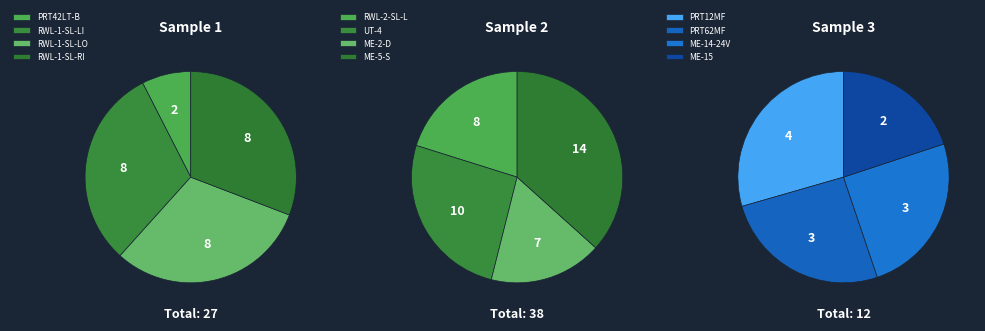

Does any single category account for the majority?

No